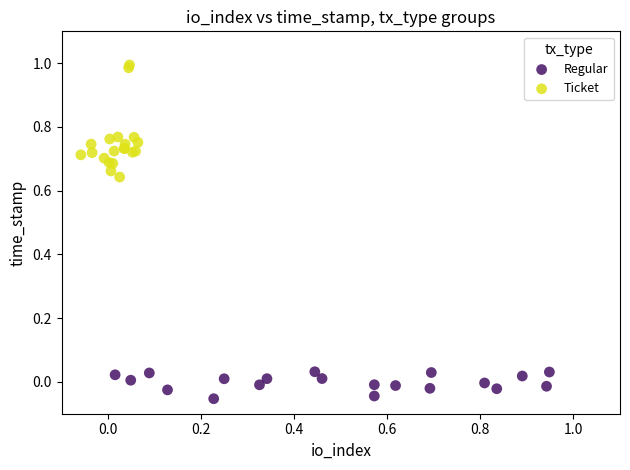

Which series reaches the maximum Y coordinate?

Ticket